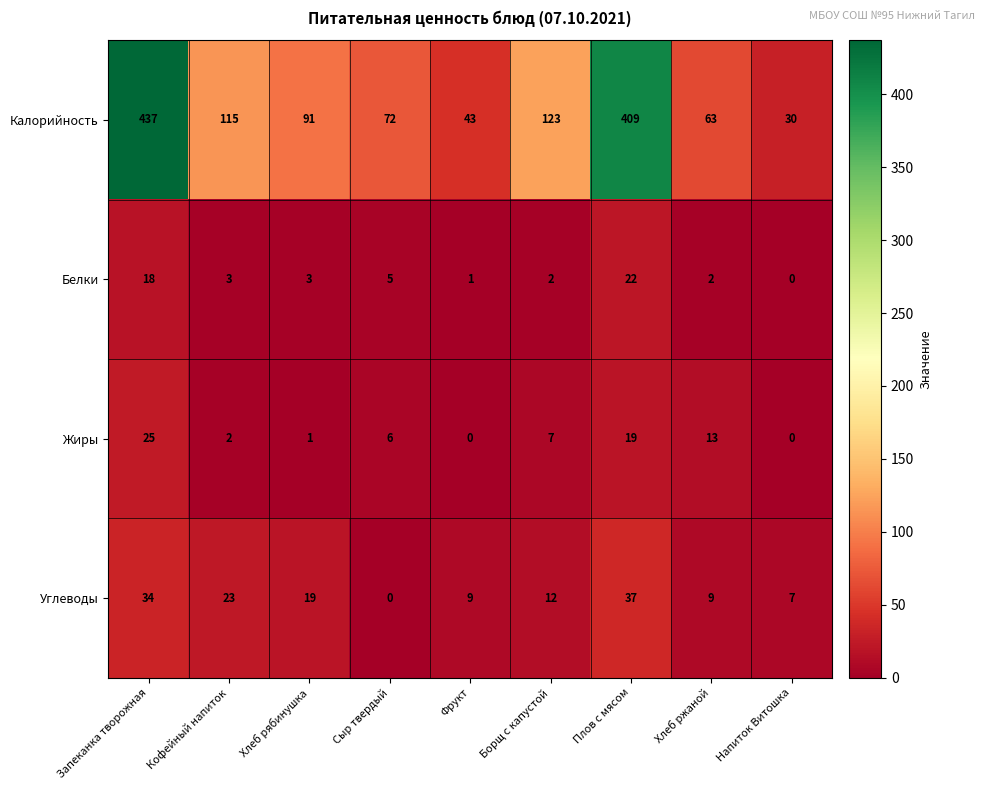

Which series has the largest range (max minus min)?

Калорийность